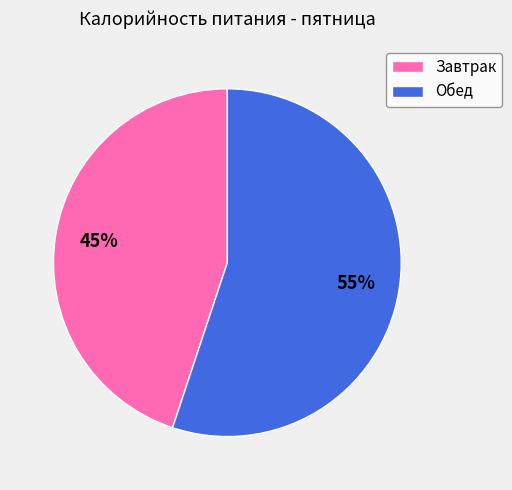

Combined, do Обед and Завтрак account for over 50%?

Yes